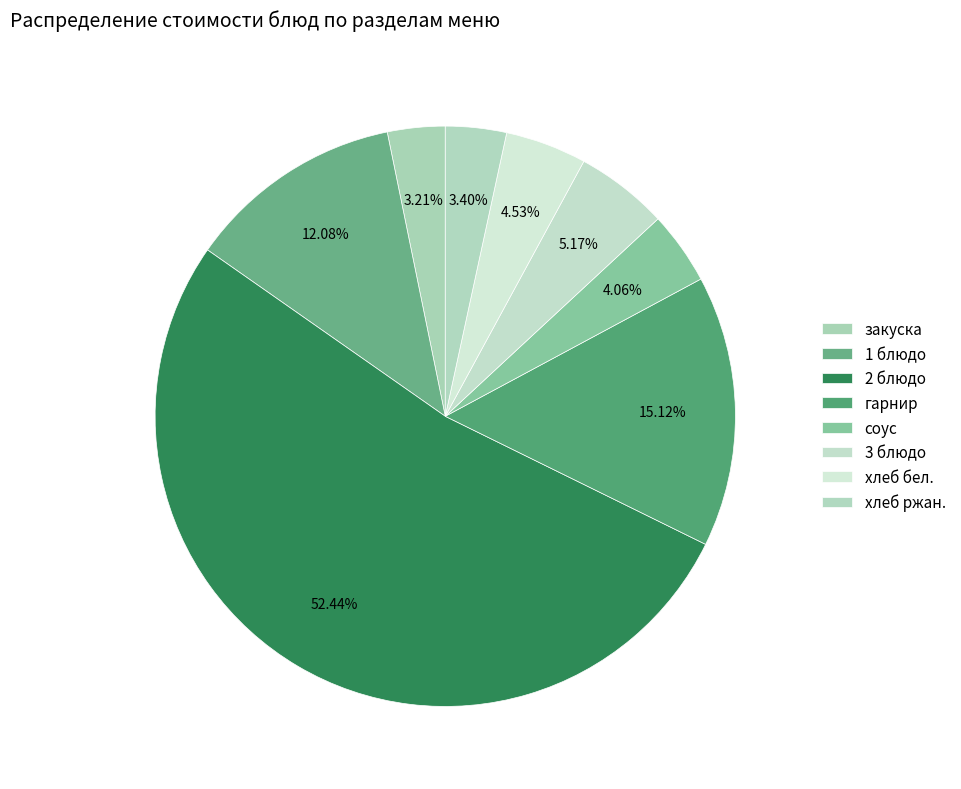

Count the number of slices in the pie.

8